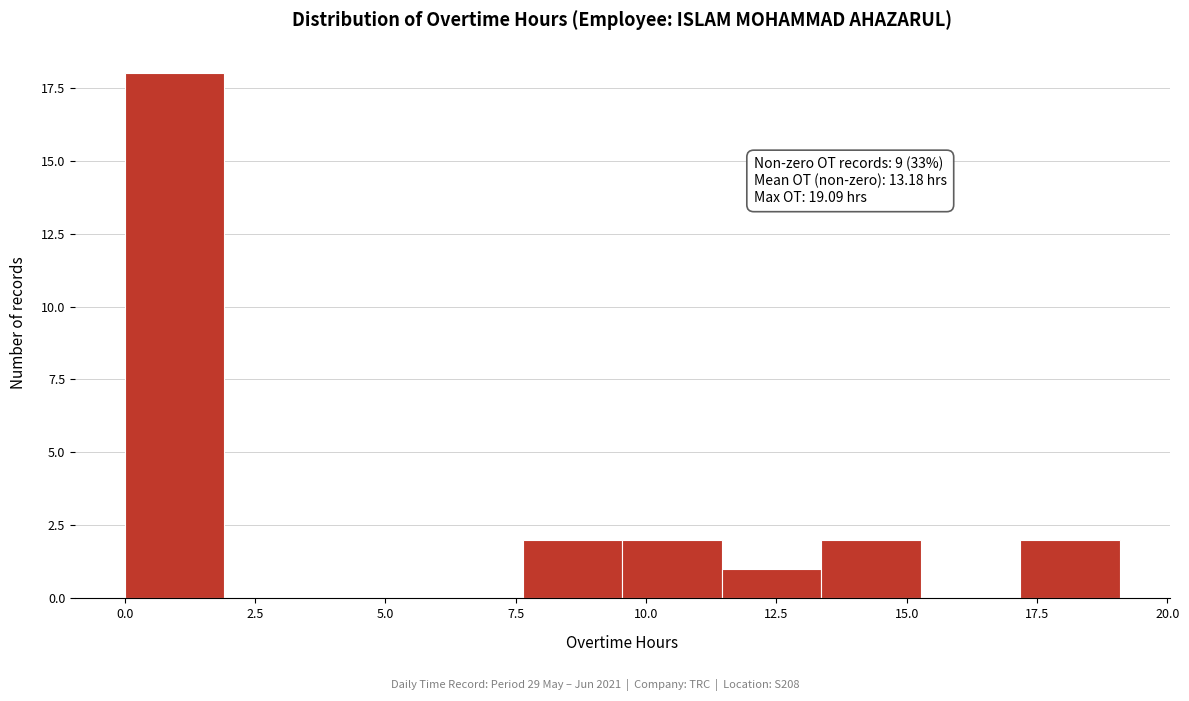

Around what value on the x-axis is the tallest bar? Give the approximate position of its centre, as read against the axis.

1.0